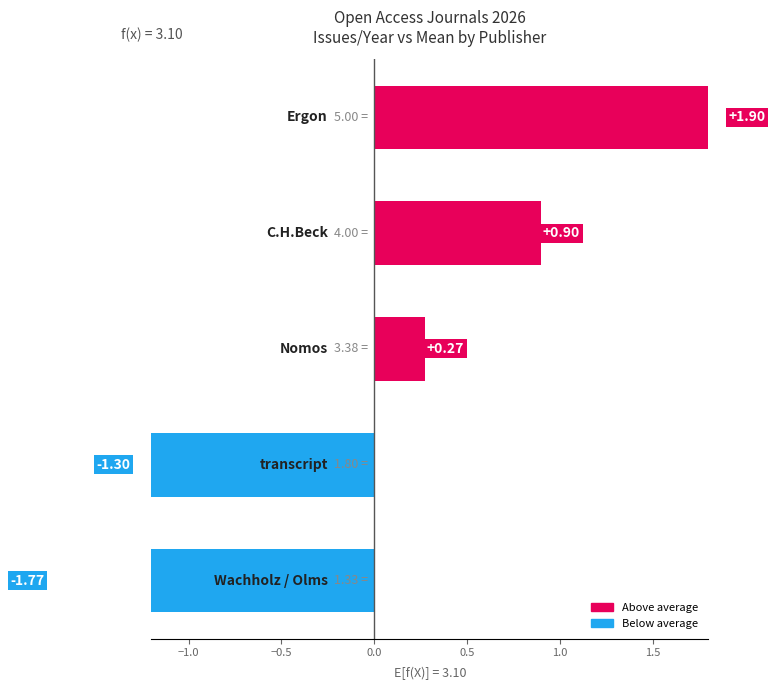

What is the sum of the values at −0.5 and 0.5?

2.2